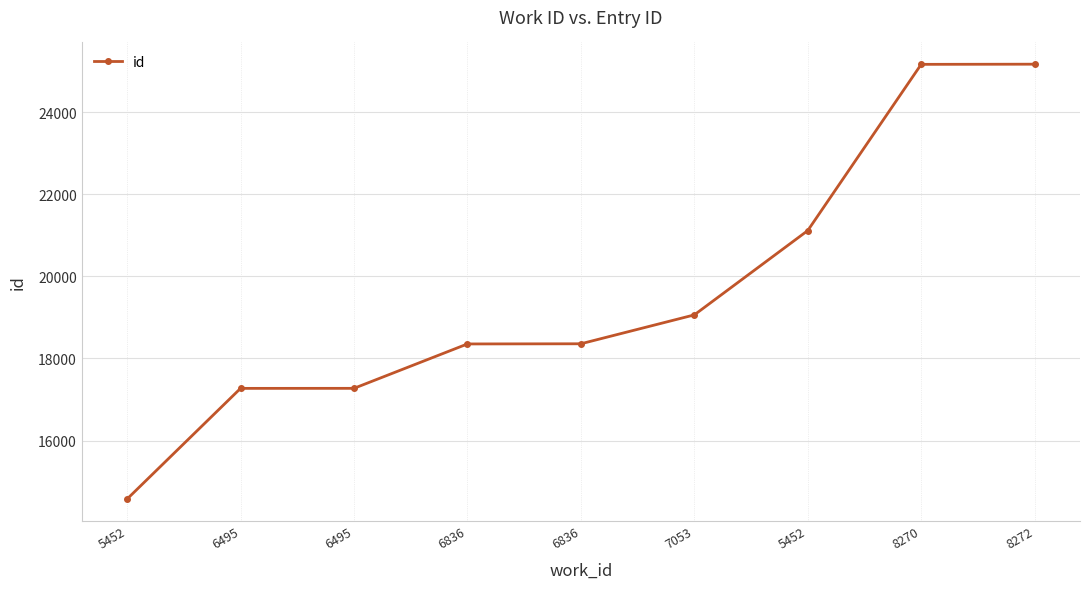

True or false: there are more than 2 points higher than both neighbors.

False